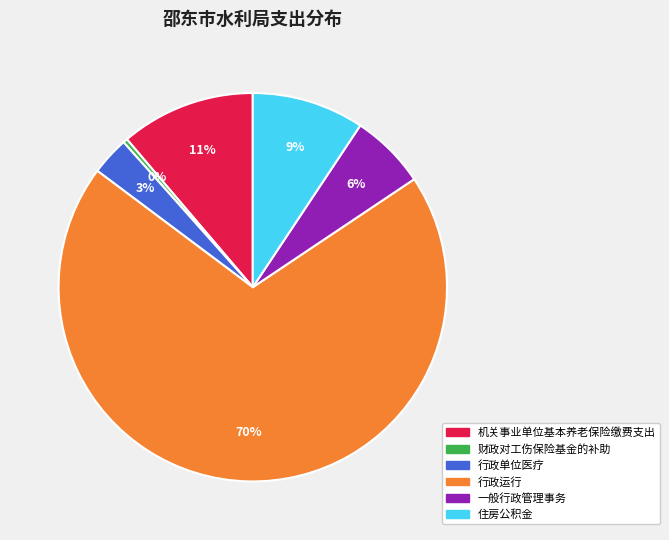

Which has a higher value, 财政对工伤保险基金的补助 or 住房公积金?

住房公积金